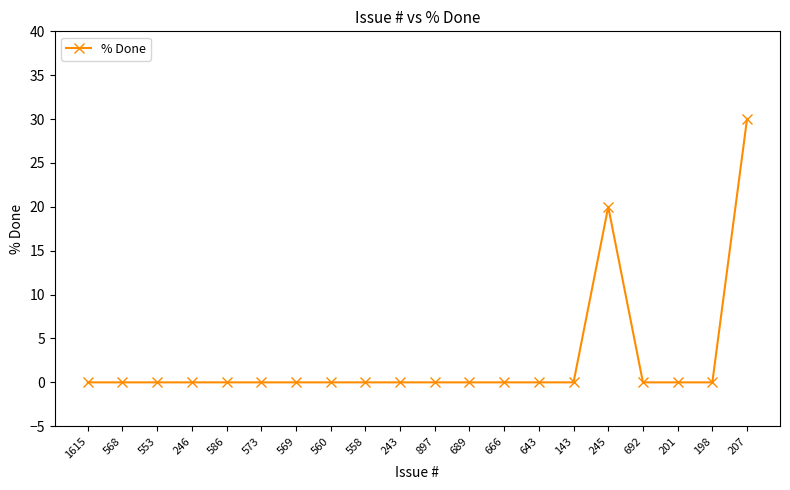

At which category does the chart reach its peak across all series?

207